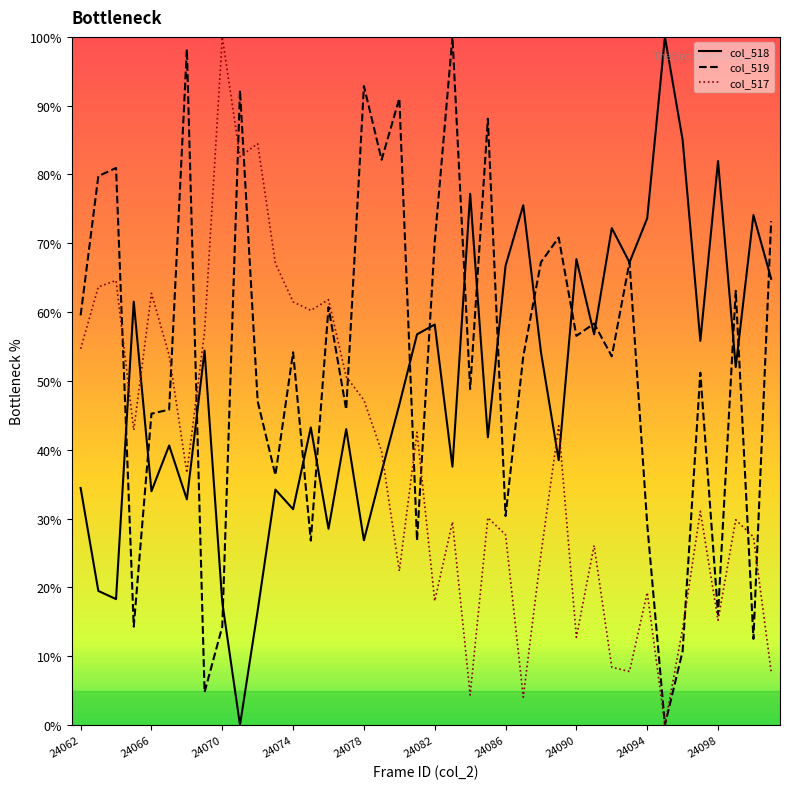

What is the maximum value for col_519?

100.0